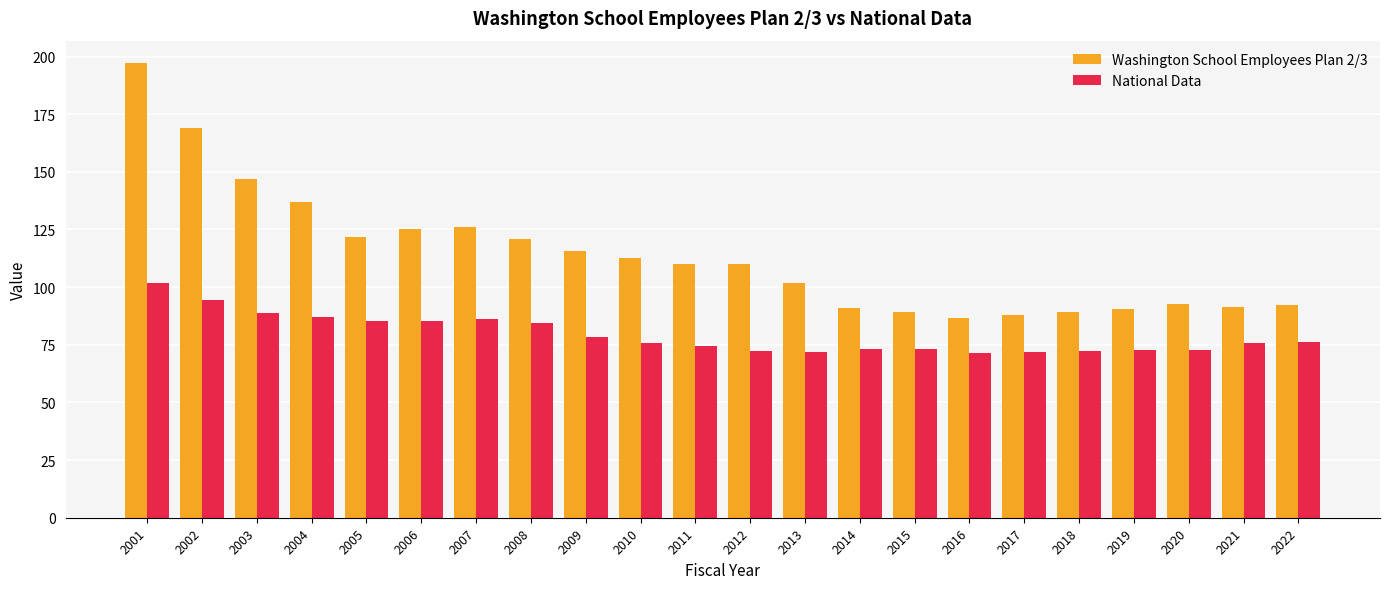

Which series has the largest total across all categories?

Washington School Employees Plan 2/3